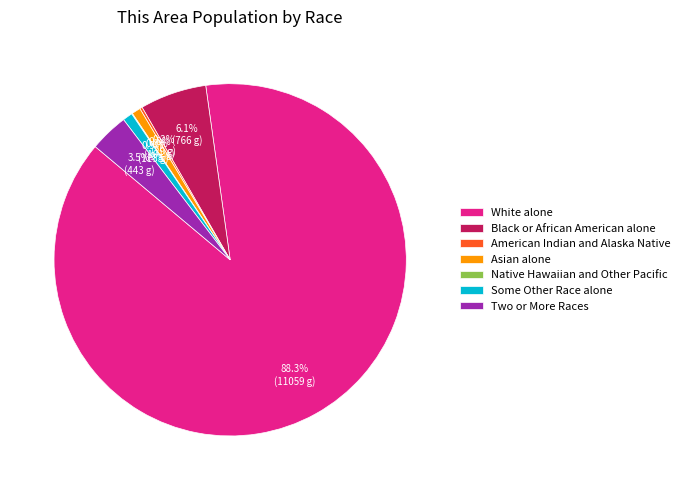

Which slice is the largest?

White alone